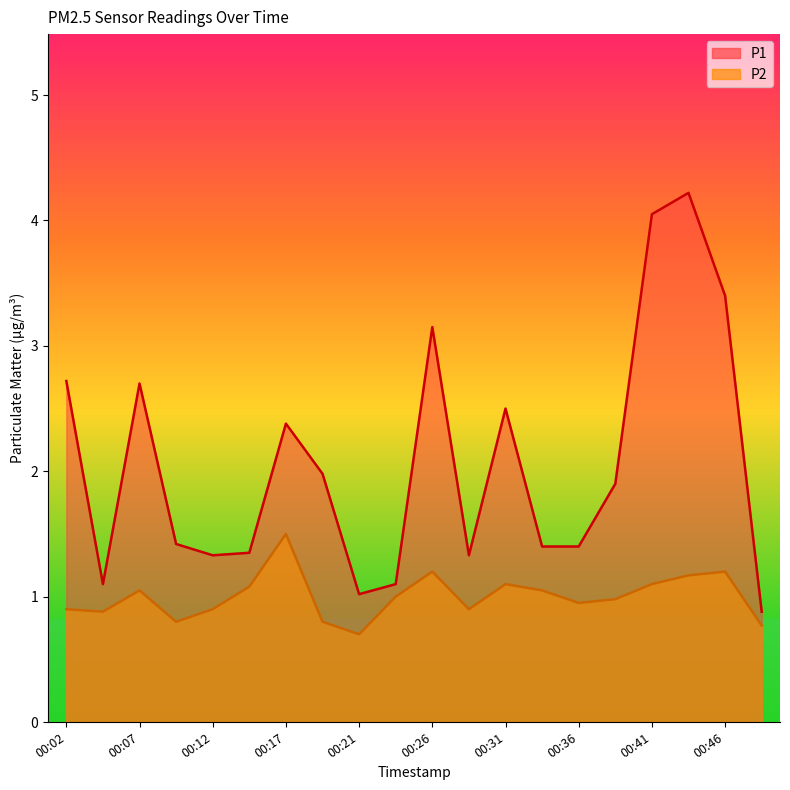

List the labels in order of P2 value, largest first.

00:17, 00:26, 00:46, 00:43, 00:31, 00:41, 00:14, 00:07, 00:34, 00:24, 00:38, 00:36, 00:02, 00:12, 00:29, 00:04, 00:09, 00:19, 00:48, 00:21